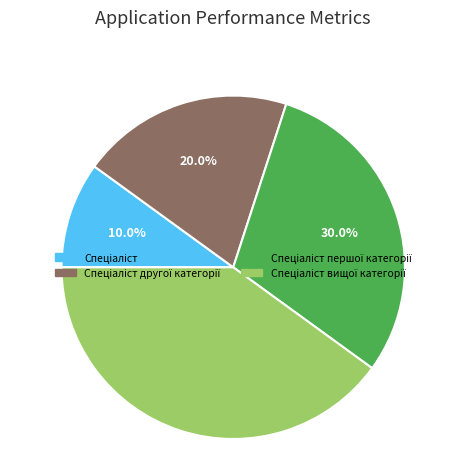

Does any single category account for the majority?

No